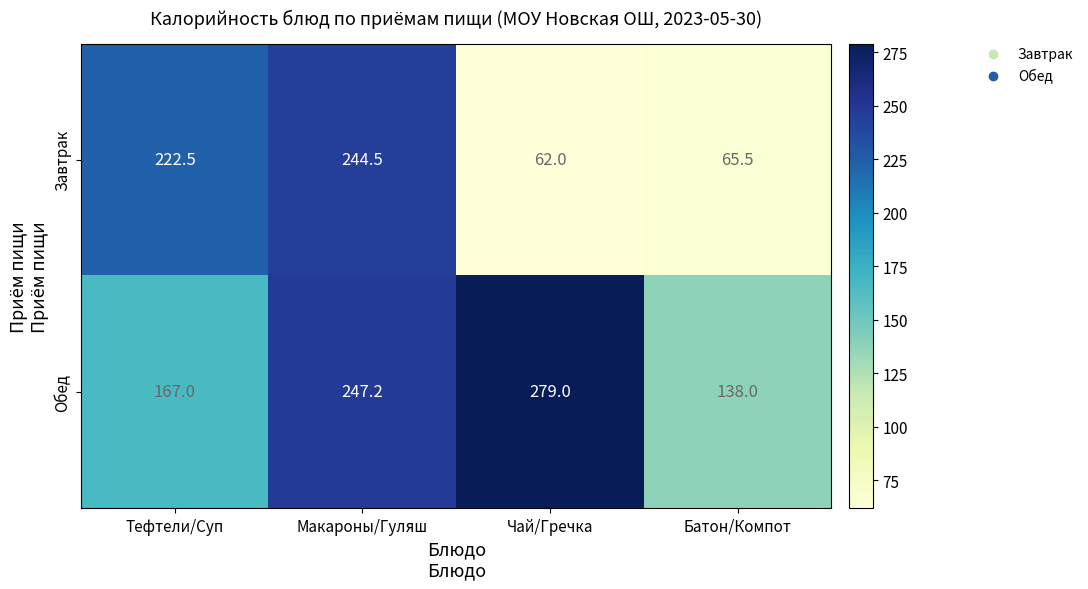

How many data points does each series have?

4